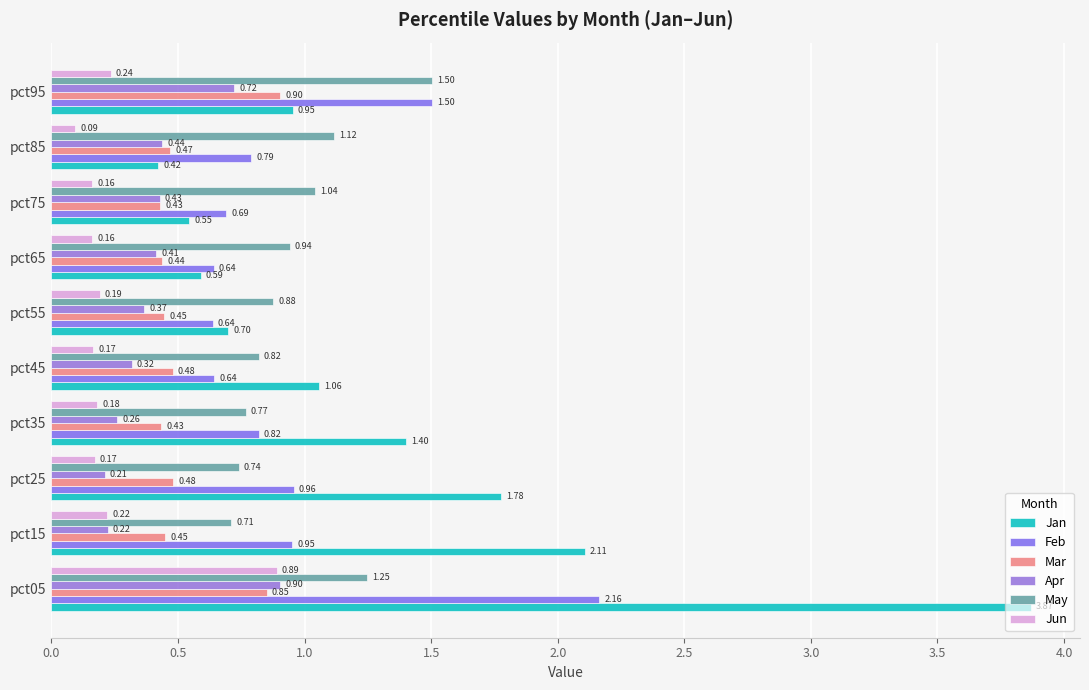

What is the lowest value of the Jan series?

0.4